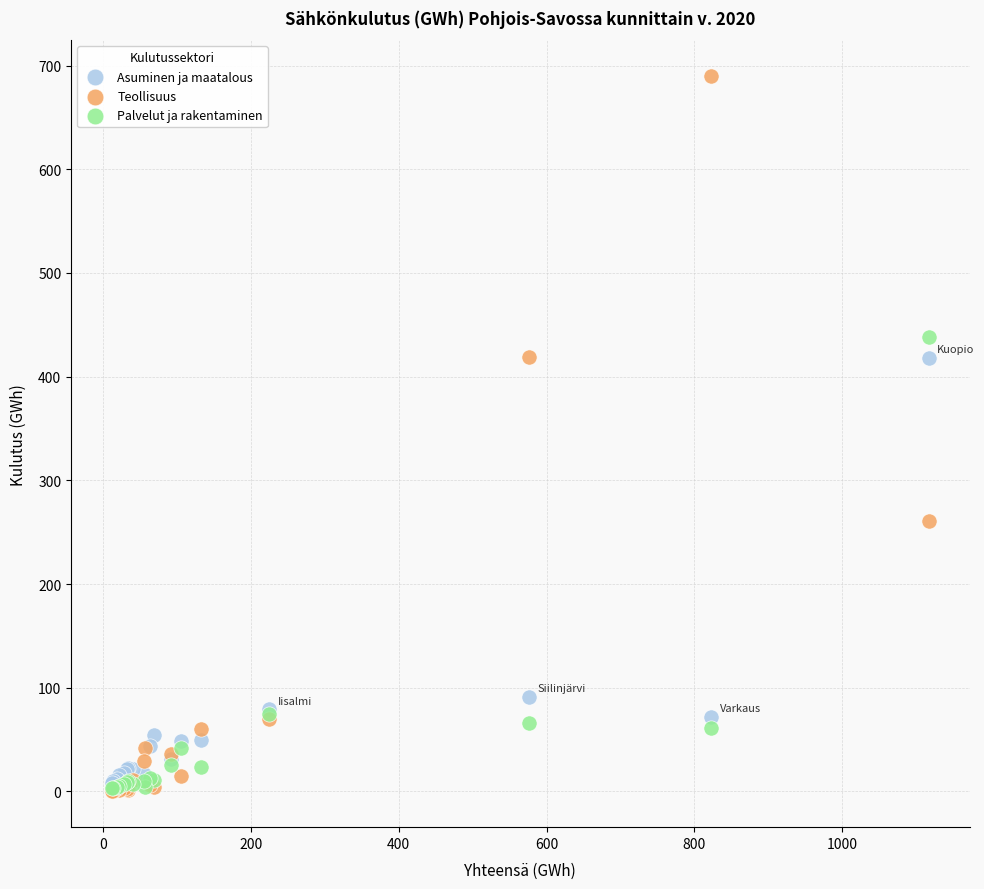

Which series contains the highest Y value?

Teollisuus